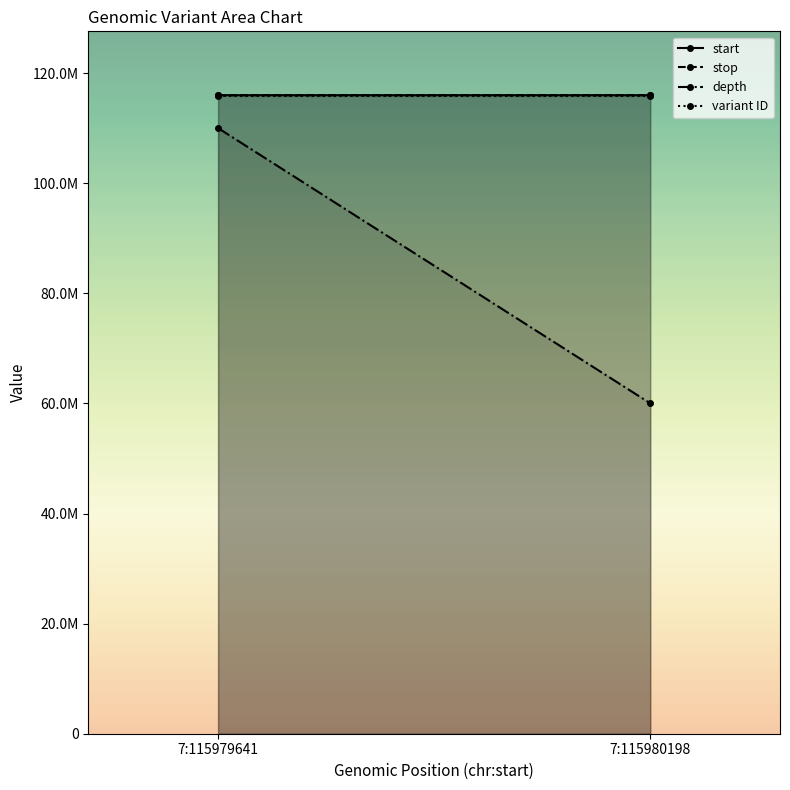

Between 7:115979641 and 7:115980198, which series saw the biggest shift?

depth